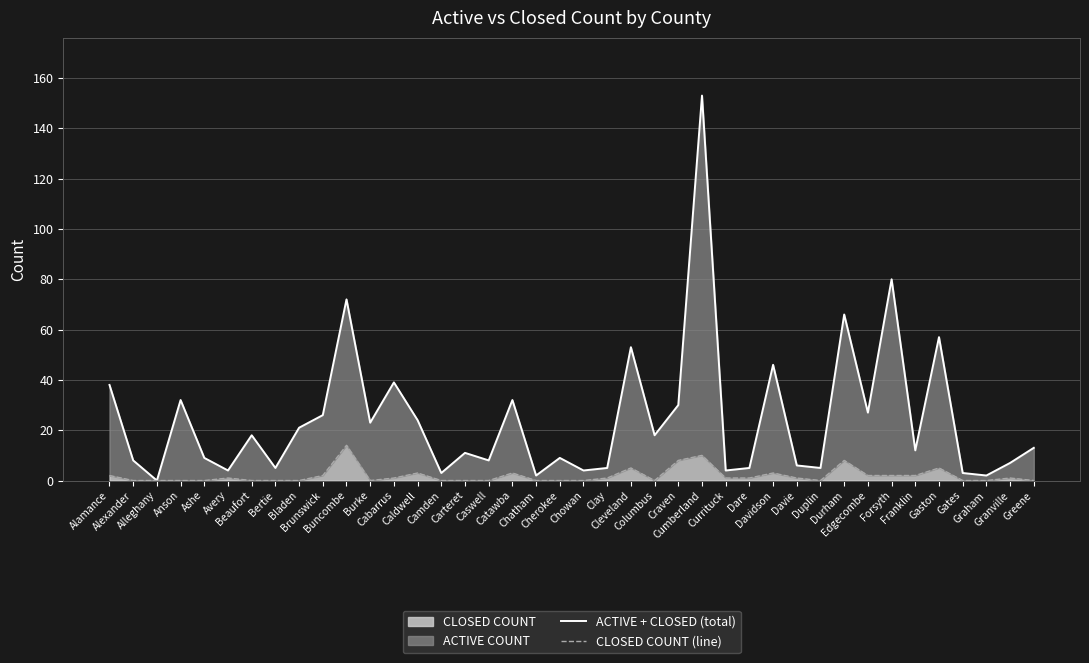

What is the sum of all ACTIVE + CLOSED (total) values?

980